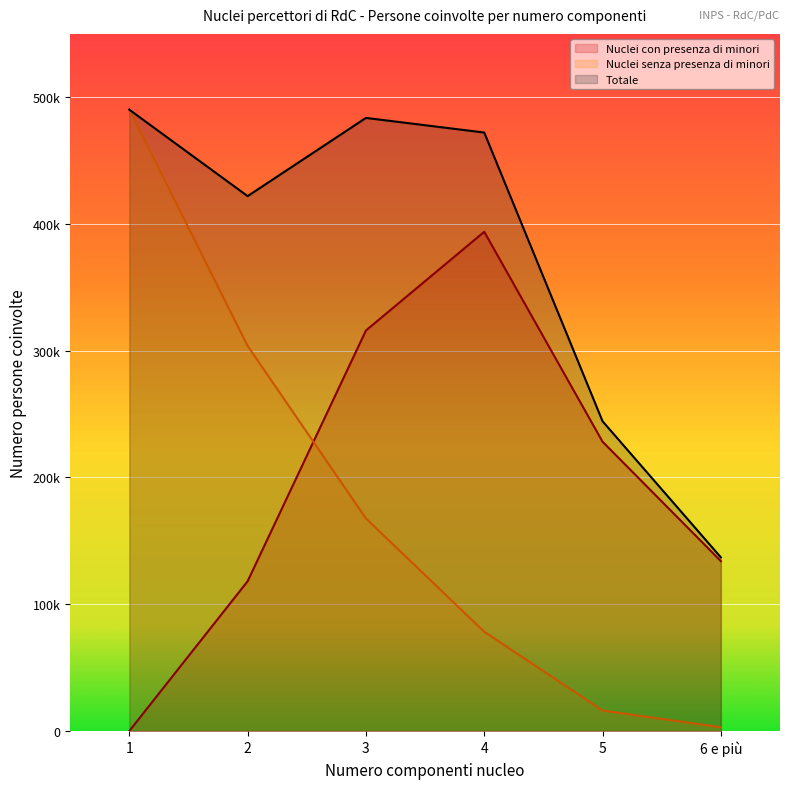

Which has a higher value, 1 or 4?

4